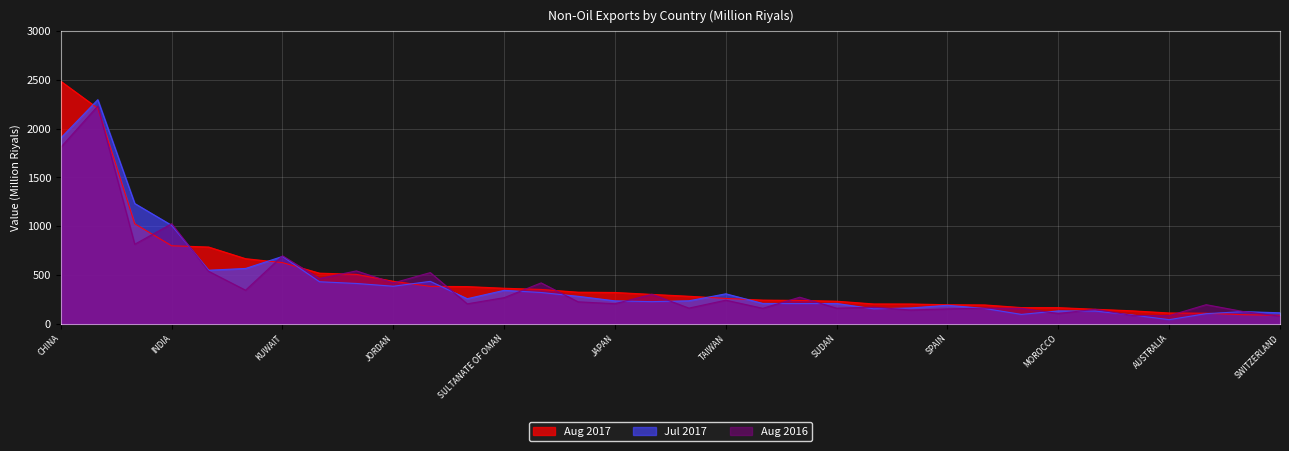

List the series in order of their overall mean, highest first.

Aug 2017, Jul 2017, Aug 2016